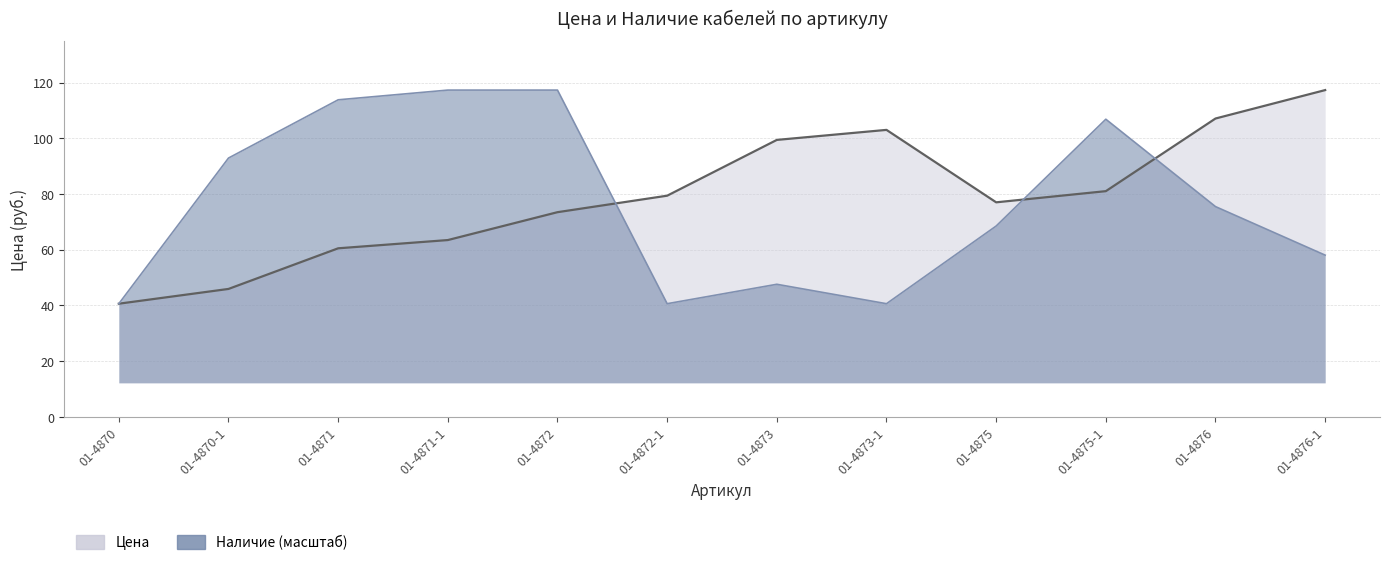

How many interior local valleys does the Цена series have?

1